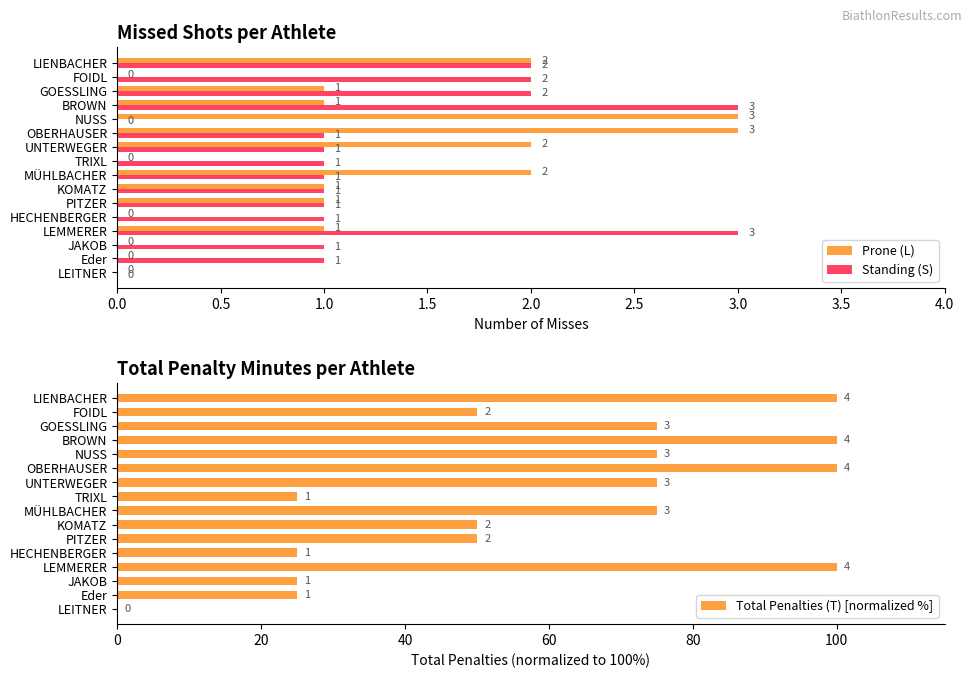

Reading right to left, what are all the values shown in this chart?

Prone (L): 2	0	1	1	3	3	2	0	2	1	1	0	1	0	0	0
Standing (S): 2	2	2	3	0	1	1	1	1	1	1	1	3	1	1	0
Total Penalties (T) [normalized %]: 100	50	75	100	75	100	75	25	75	50	50	25	100	25	25	0